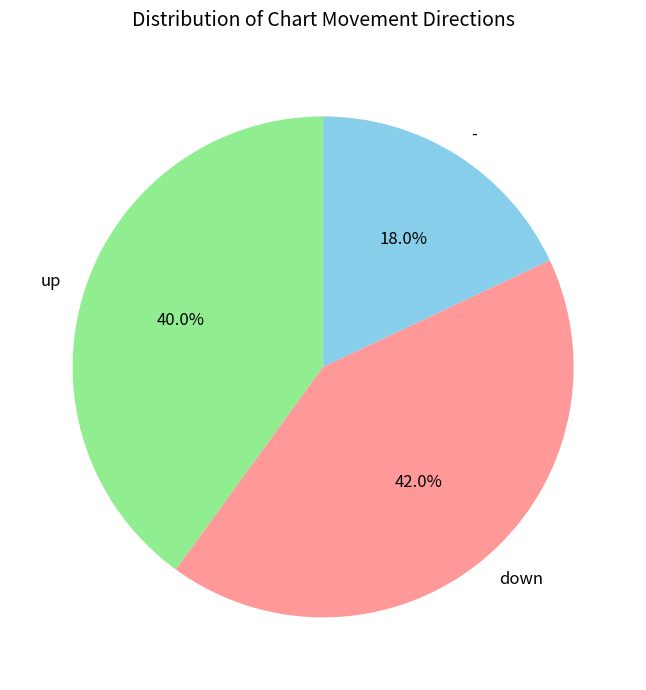

True or false: down accounts for 42% of the total.

True